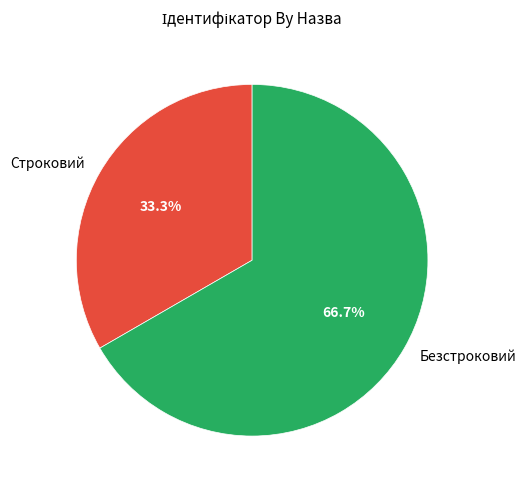

To the nearest percent, what portion does Строковий represent?

33%